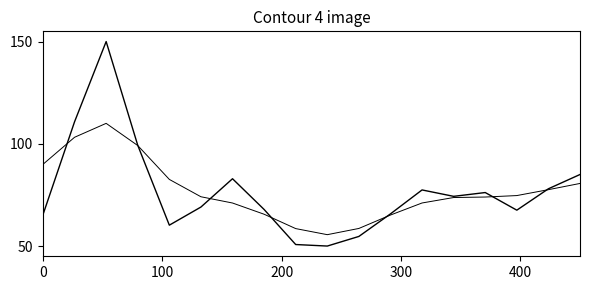

Is this an area chart (filled region under the line)?

No